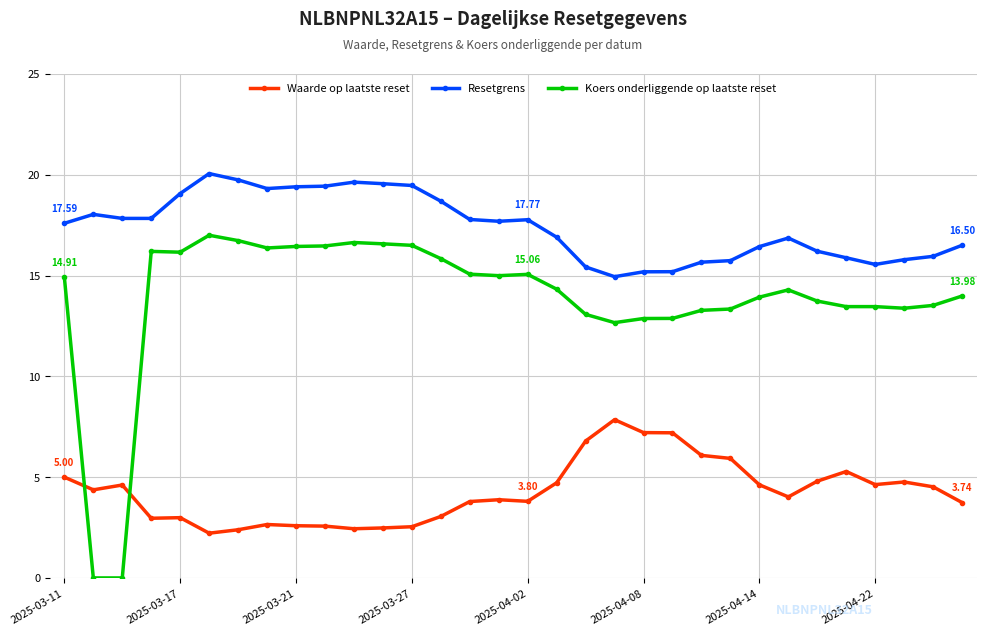

True or false: Resetgrens and Waarde op laatste reset cross at least once.

False